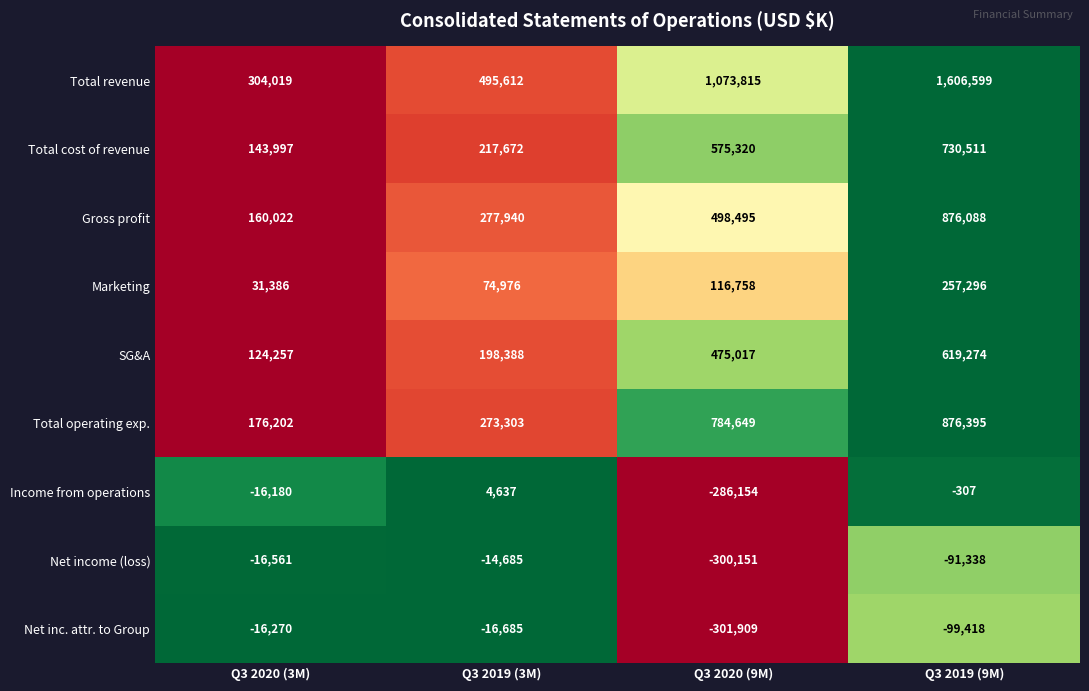

Where is Gross profit nearest to the value 518055?

Q3 2020 (9M)